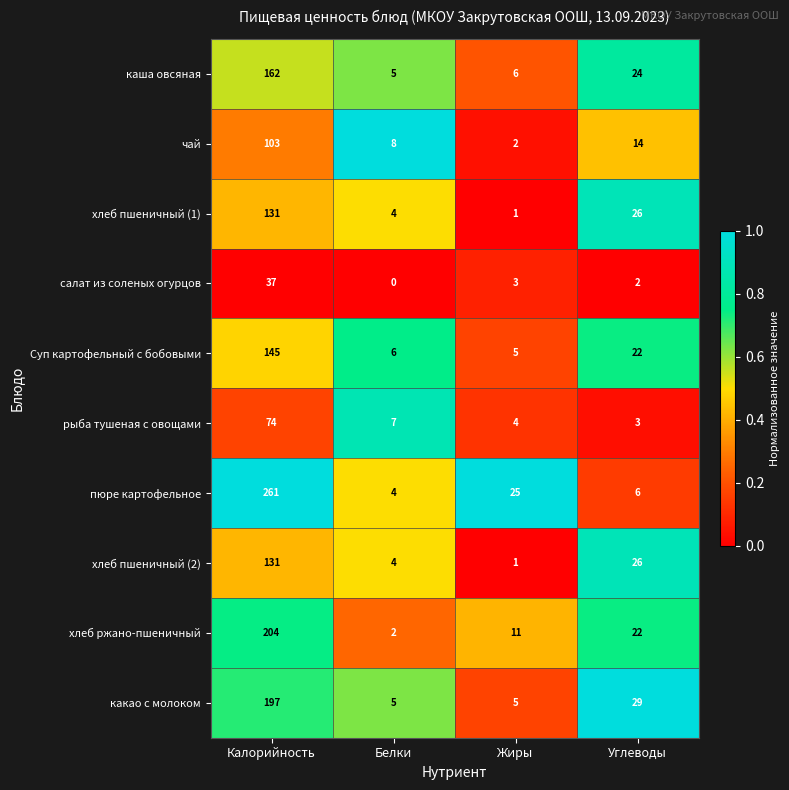

Which series has the largest total across all categories?

пюре картофельное